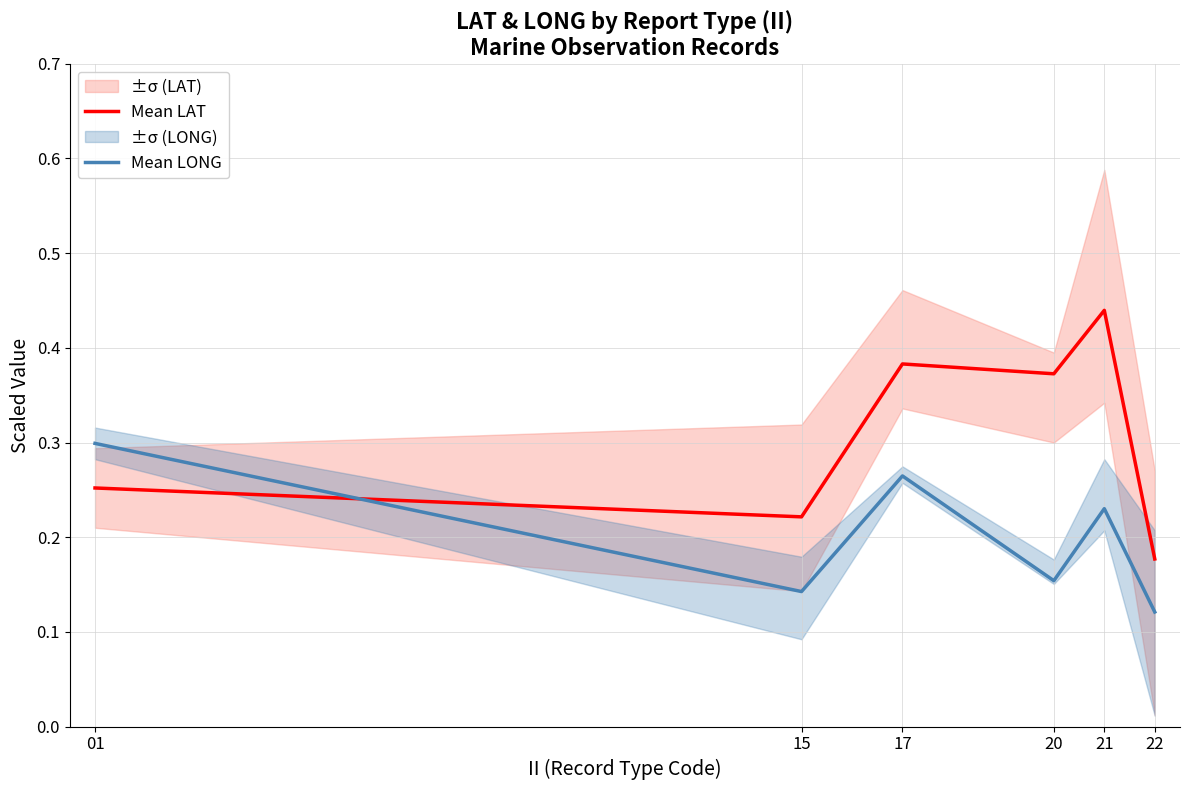

Rank the series by their average value, from lowest to highest.

Mean LONG, Mean LAT